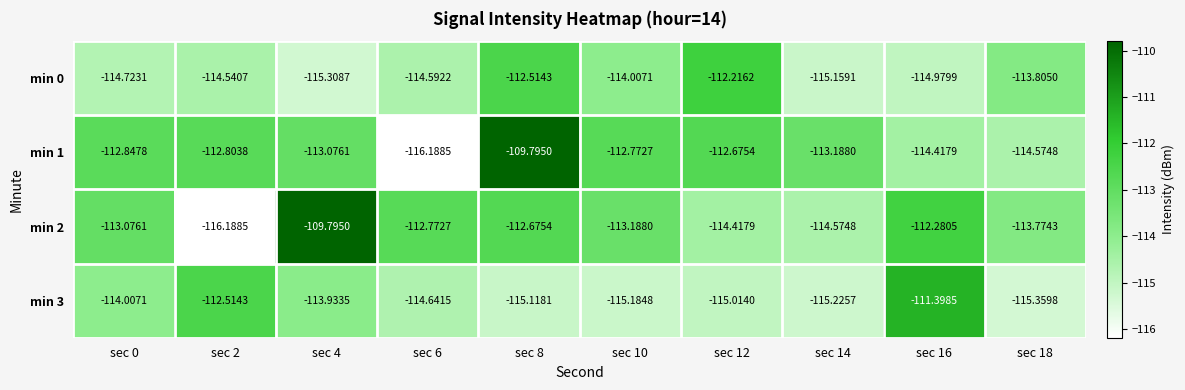

How many values in the min 2 series are below -113?

6